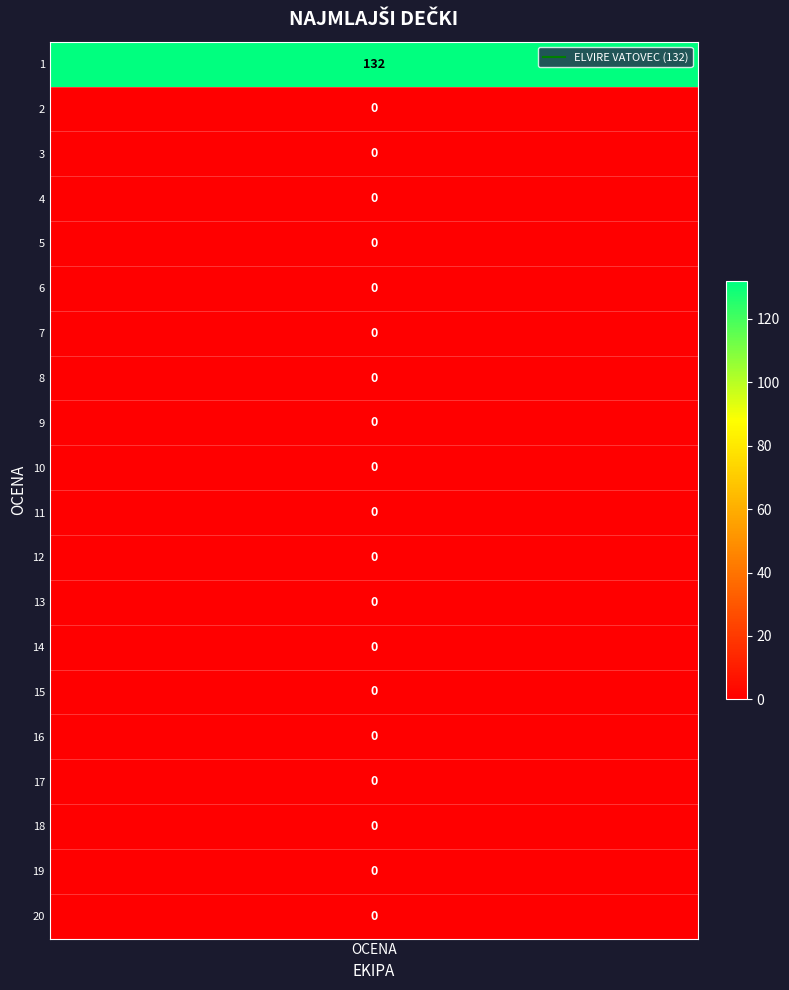

Reading right to left, transcribe all the data shown in this chart.

0	0	0	0	0	0	0	0	0	0	0	0	0	0	0	0	0	0	0	132